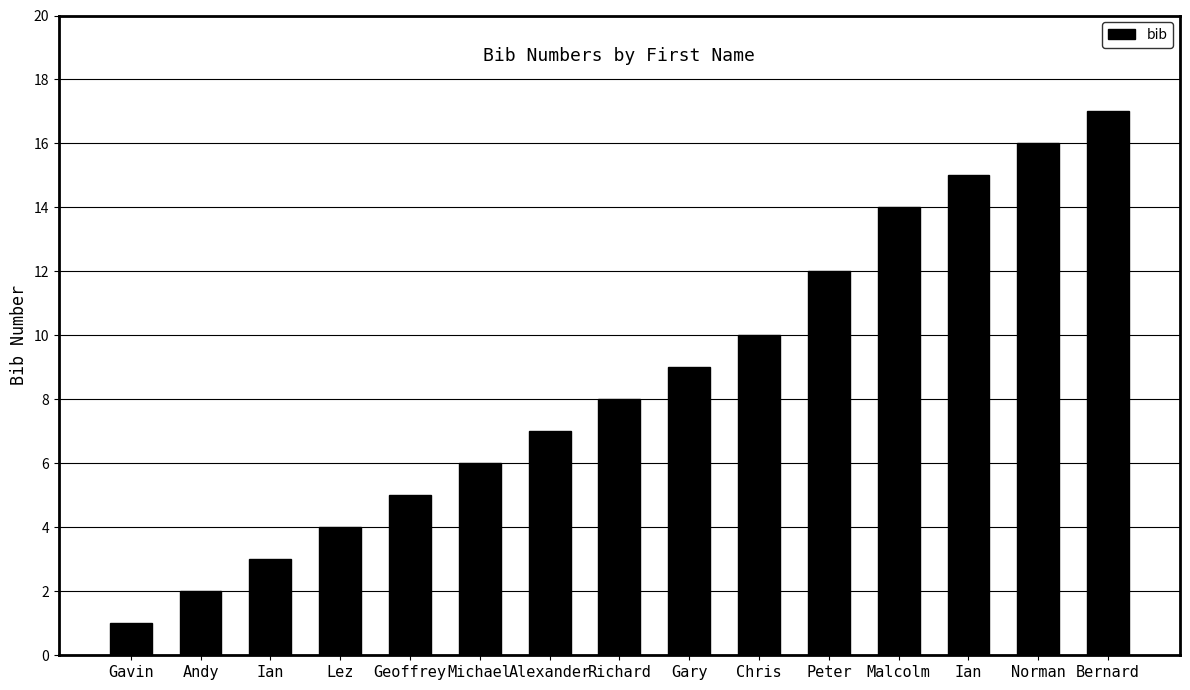

What is the difference between the maximum and minimum values?

16